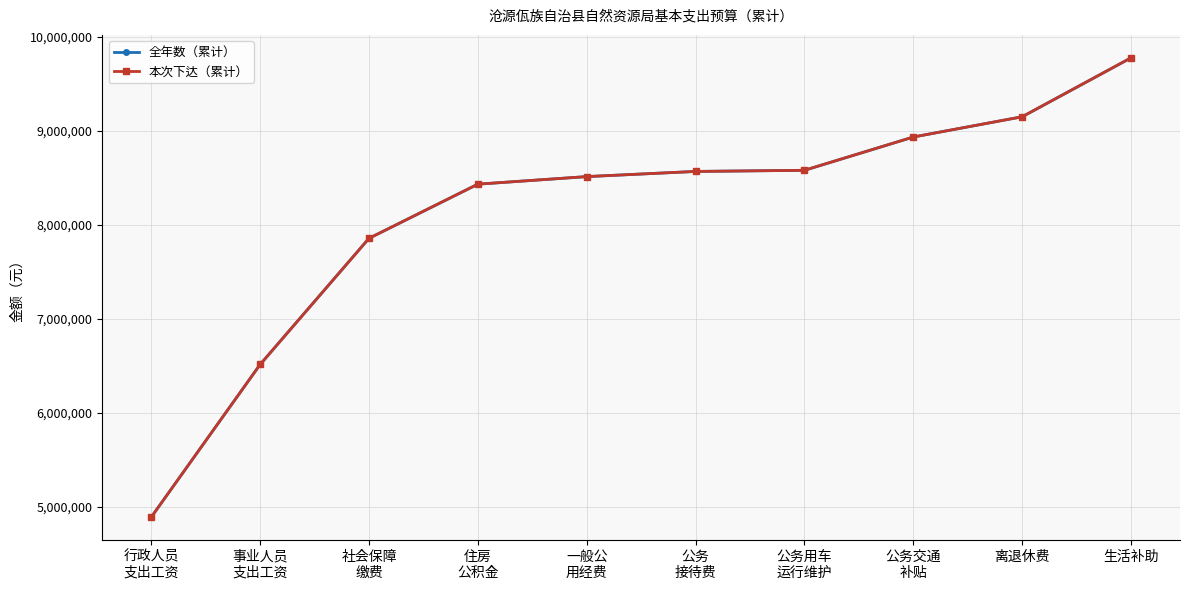

Does the chart have visible grid lines?

Yes